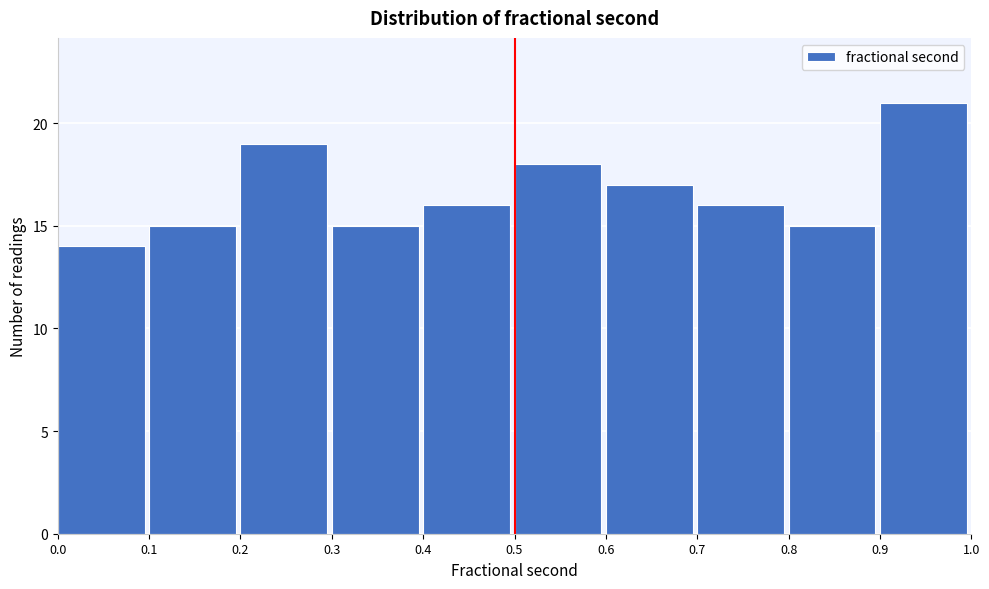

Which range on the x-axis has the tallest bar?

0.9 to 1.0